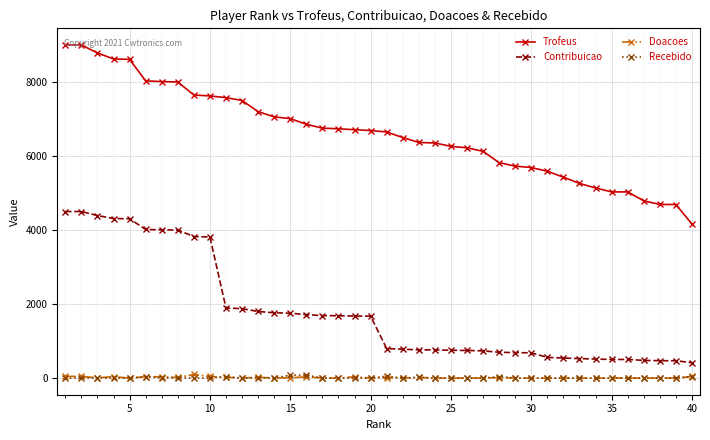

True or false: Recebido and Trofeus intersect in this chart.

False